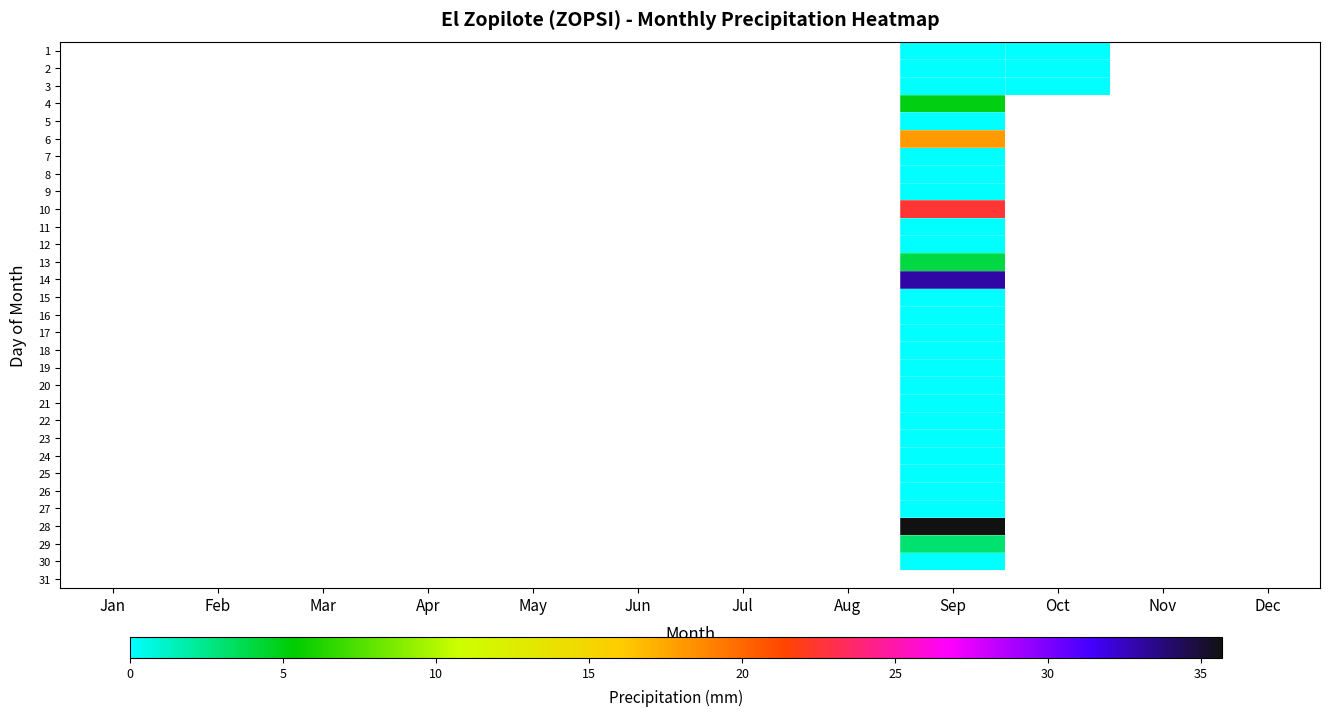

How many categories are shown in the chart?

12